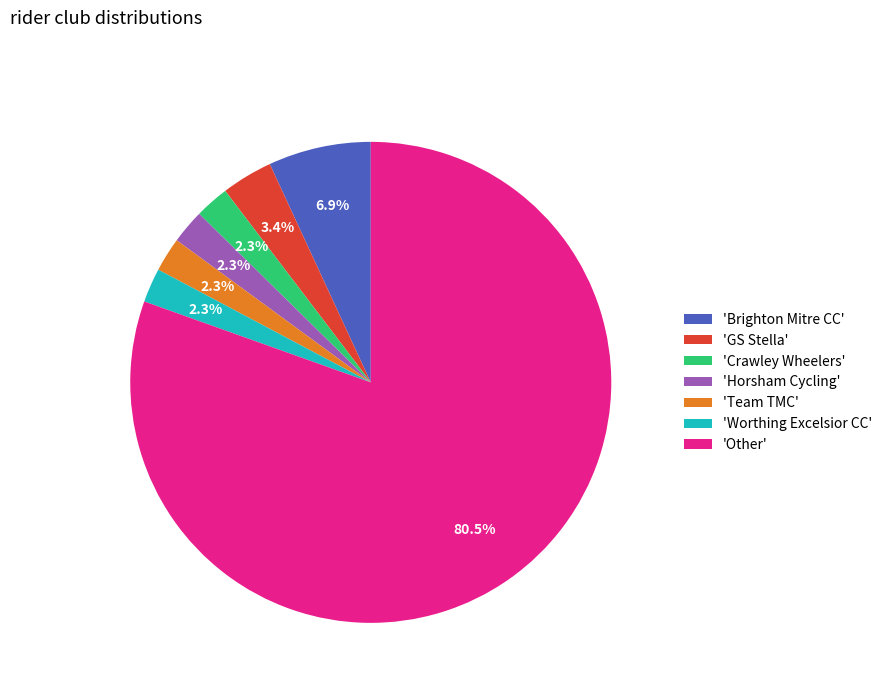

Which slice is the largest?

'Other'